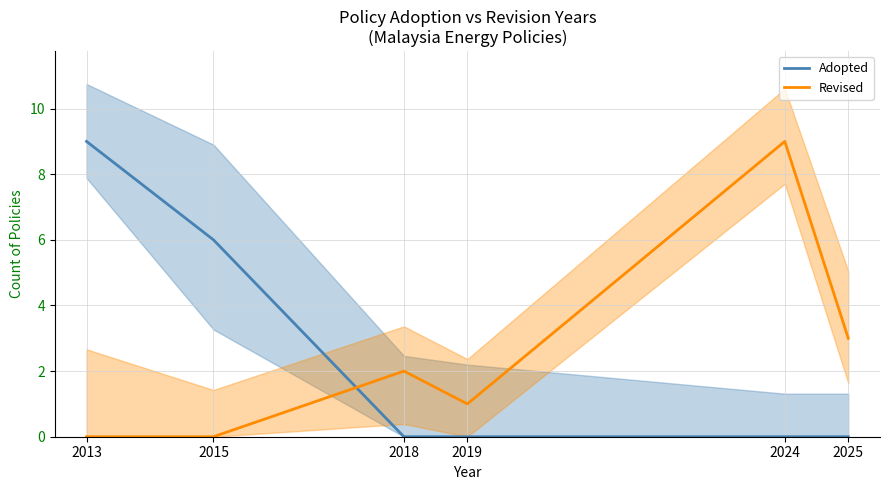

The Revised series shows 3 at 2024. True or false?

False